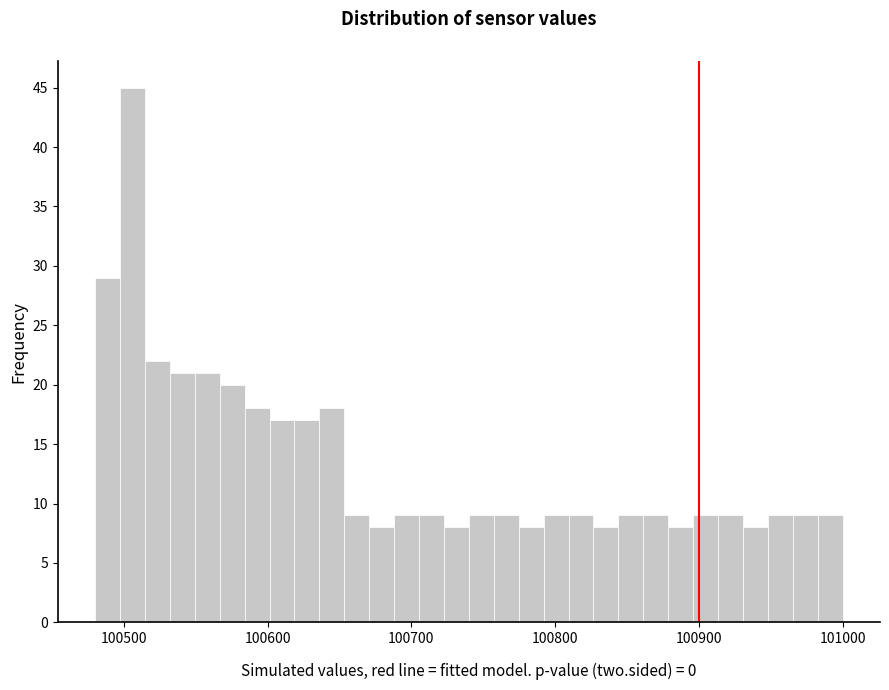

Read against the x-axis, roughly where is the centre of the tallest bar?

100510